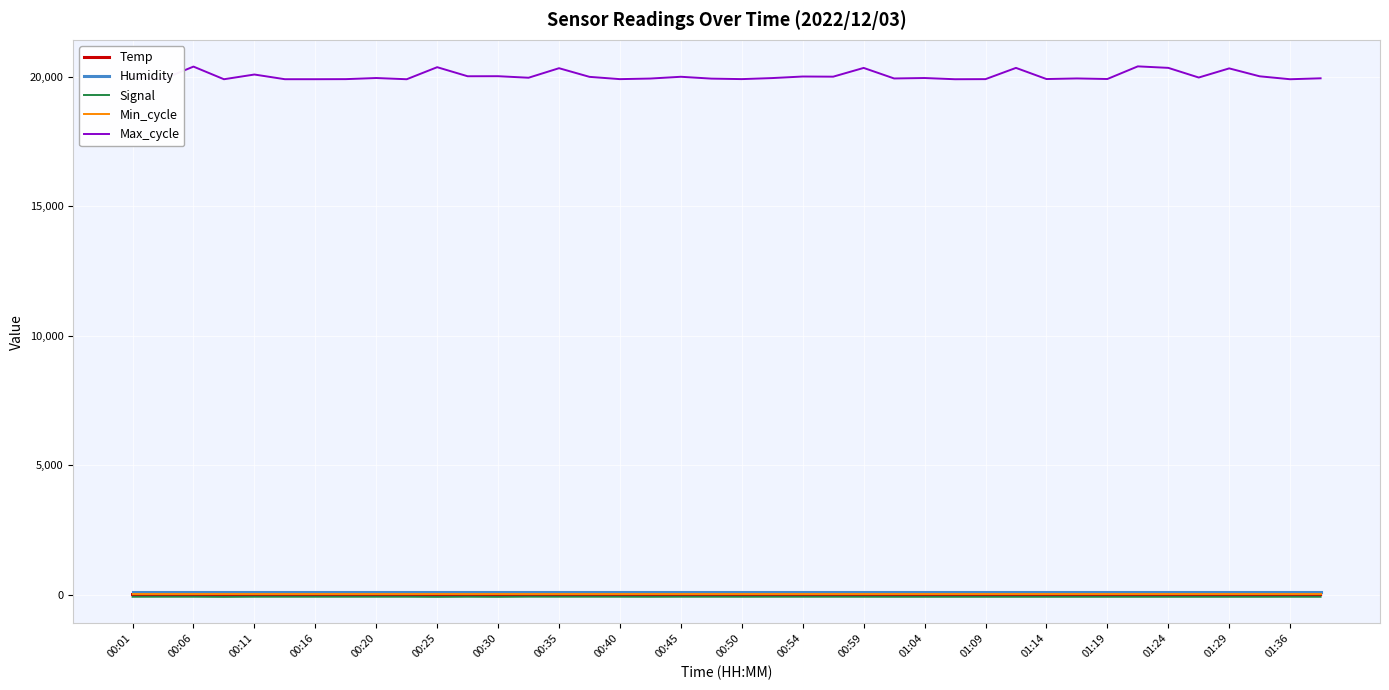

Which series has the largest range (max minus min)?

Max_cycle